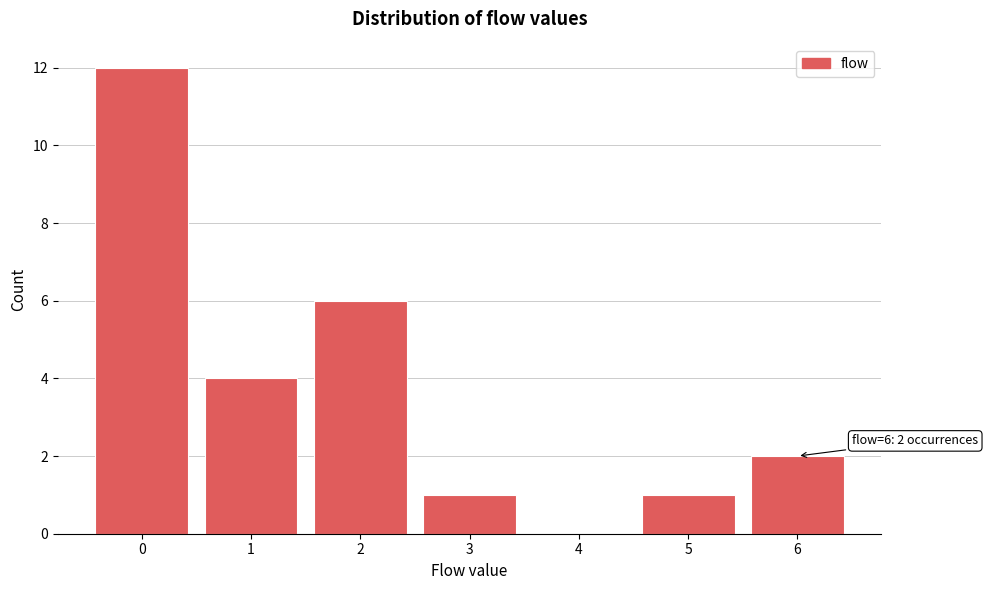

Reading left to right, transcribe all the data shown in this chart.

0=12	1=4	2=6	3=1	4=0	5=1	6=2